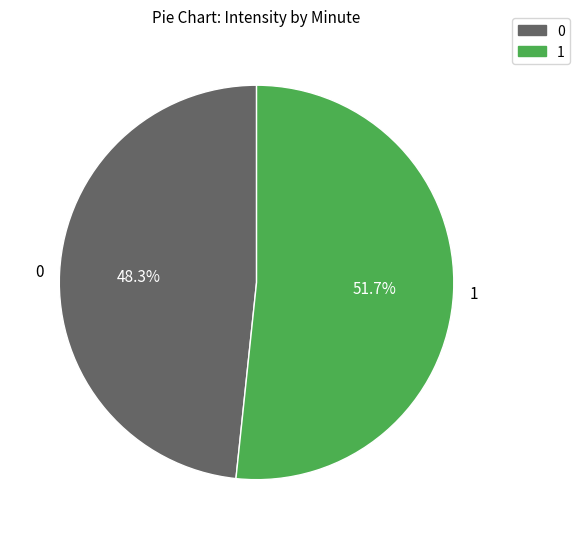

Is there a majority slice in this chart?

Yes